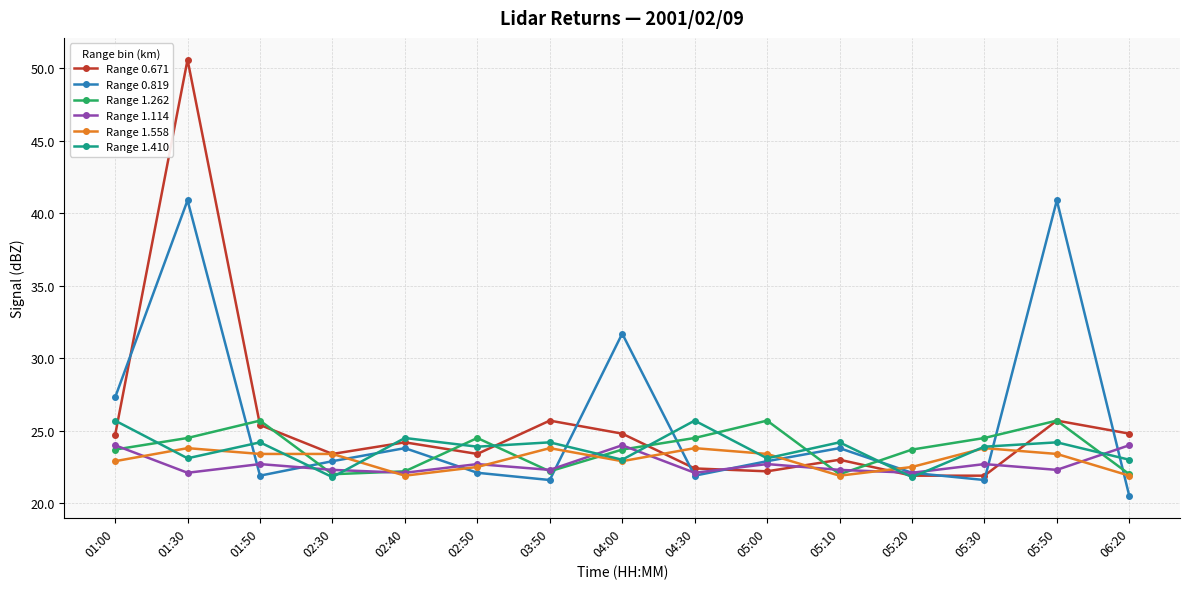

What are all the series names shown in the legend?

Range 0.671, Range 0.819, Range 1.262, Range 1.114, Range 1.558, Range 1.410